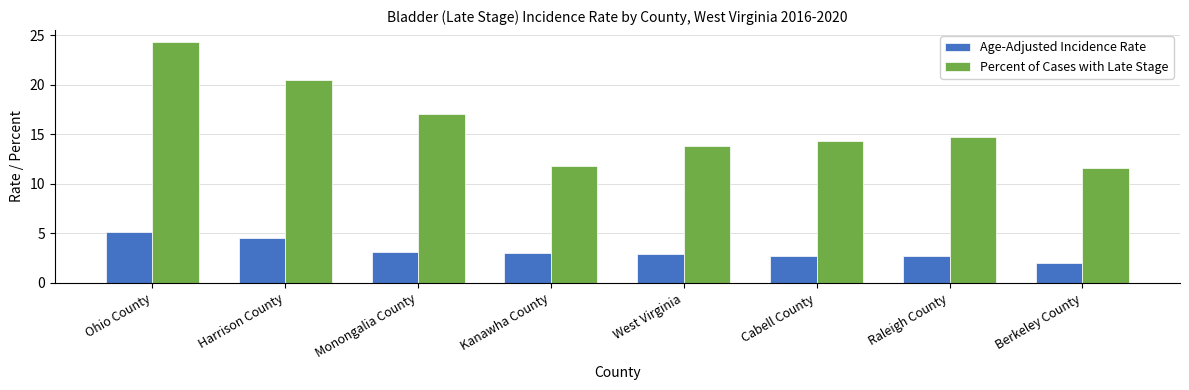

What is the difference between the maximum and minimum values in the Age-Adjusted Incidence Rate series?

3.1